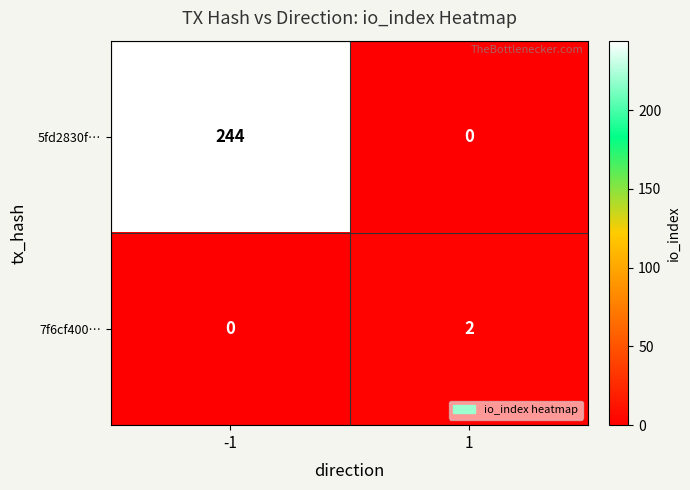

What is the maximum value shown in the chart?

244